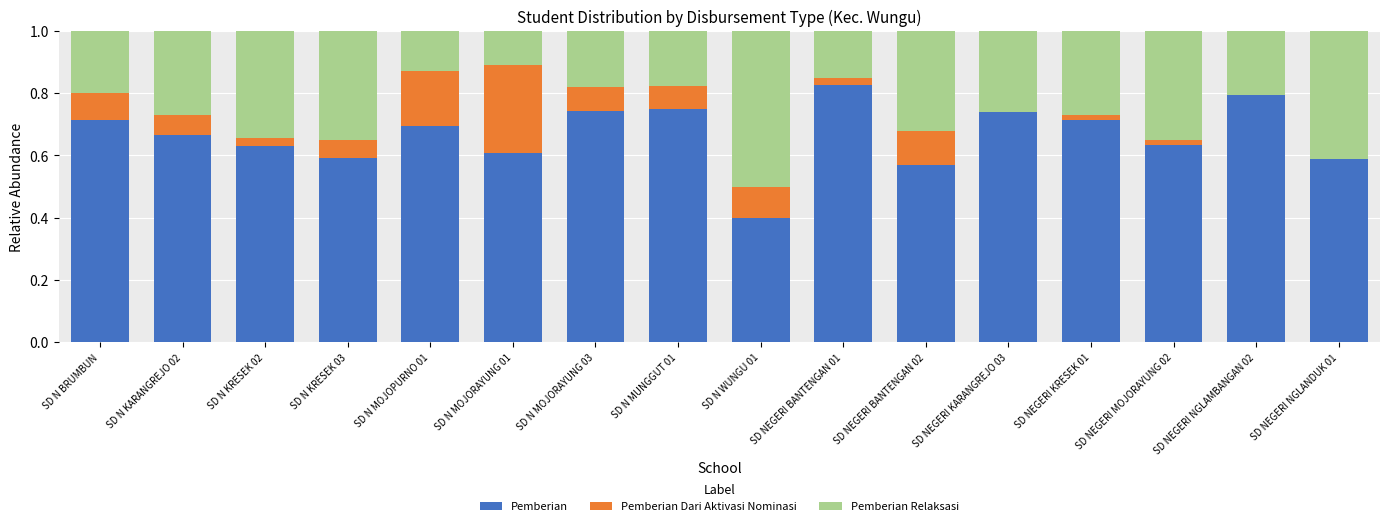

Which category has the highest value in the Pemberian series?

SD NEGERI BANTENGAN 01